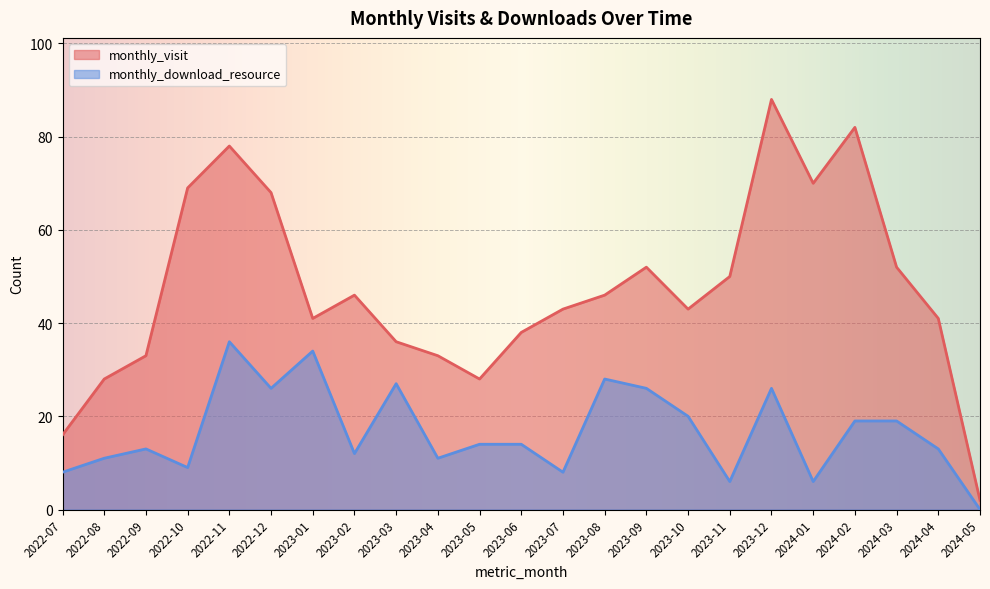

Between 2022-10 and 2022-09, which is larger?

2022-10